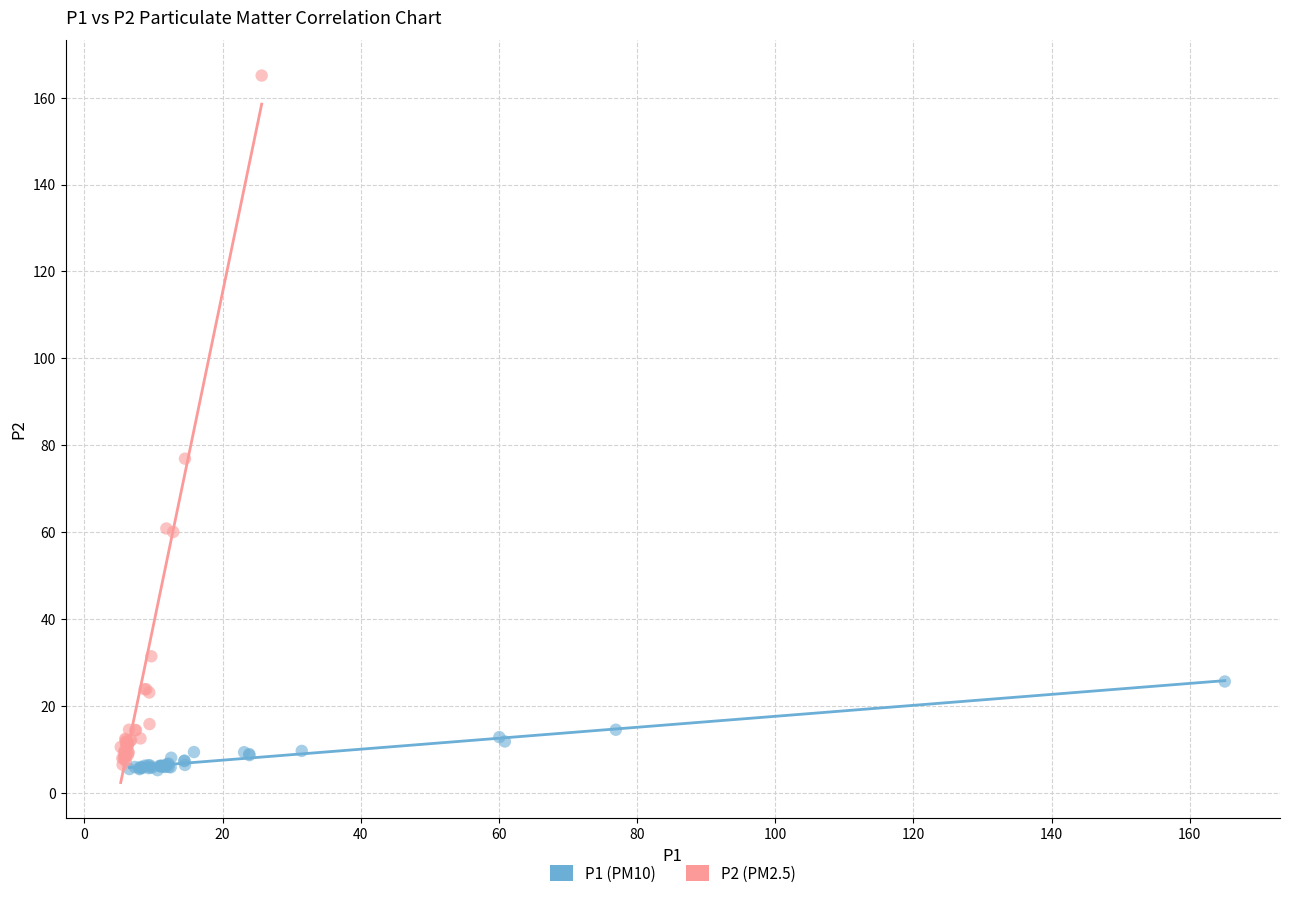

Which series reaches the maximum Y coordinate?

P2 (PM2.5)